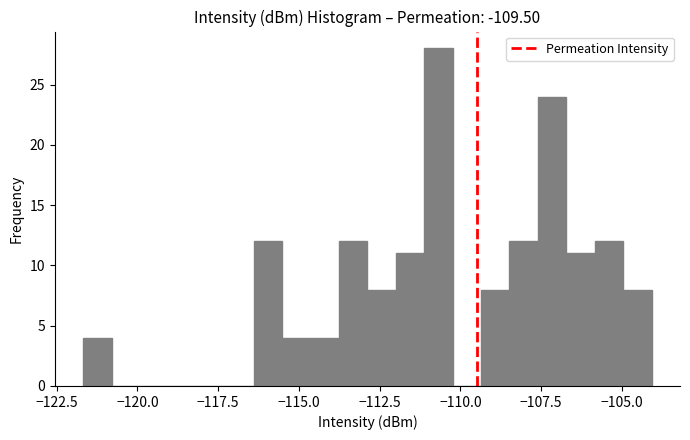

Read against the x-axis, roughly where is the centre of the tallest bar?

-110.5